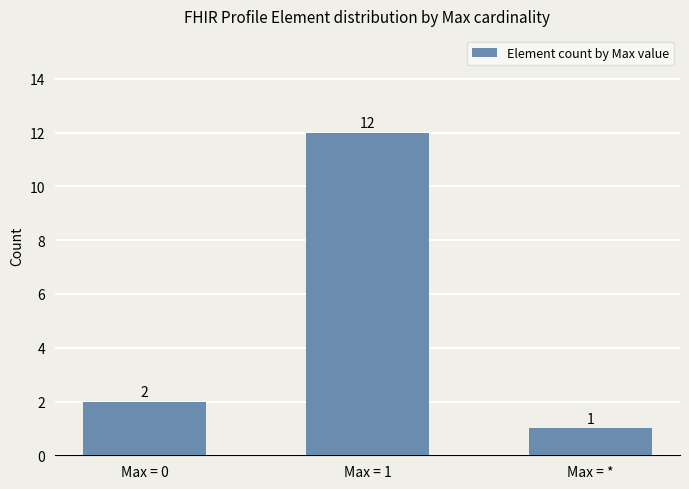

Reading left to right, list all the values displayed in this chart.

2	12	1